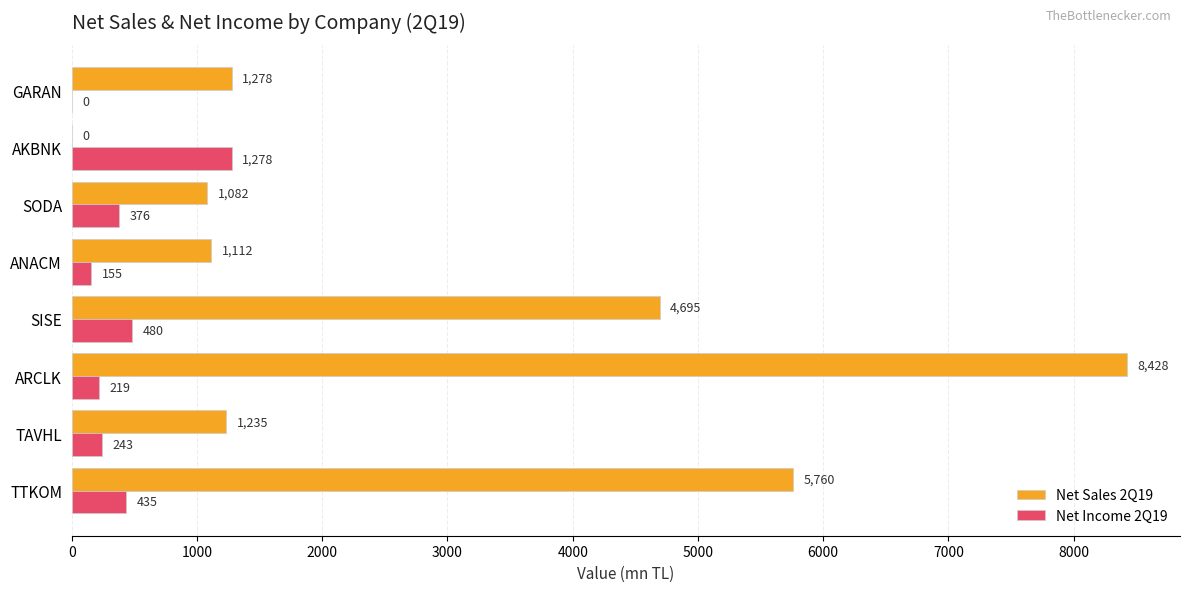

Between SISE and GARAN, which series saw the biggest shift?

Net Sales 2Q19